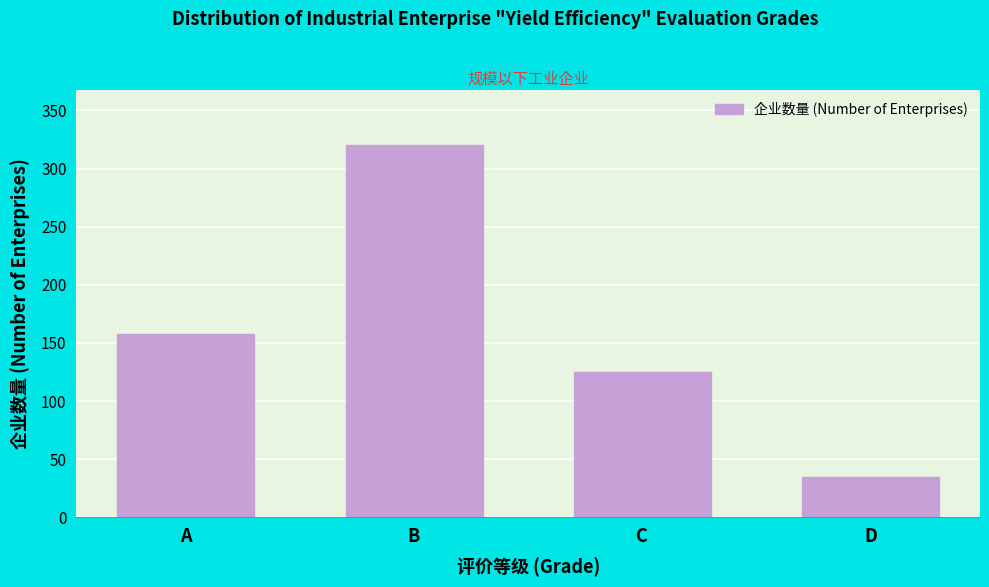

Reading left to right, list all the values displayed in this chart.

A=158	B=320	C=125	D=35